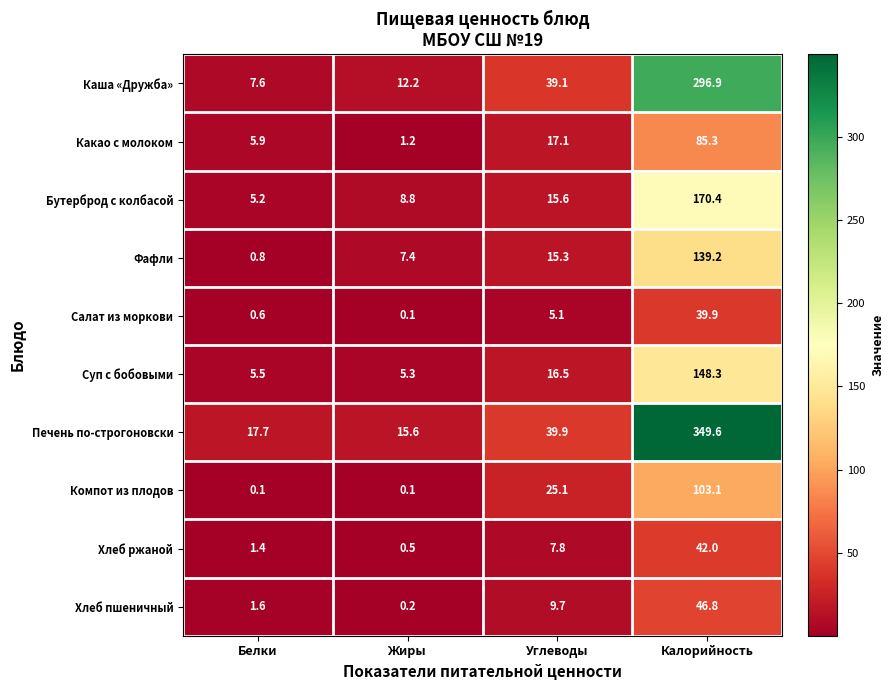

What is the difference between the highest and lowest values at Углеводы?

34.8